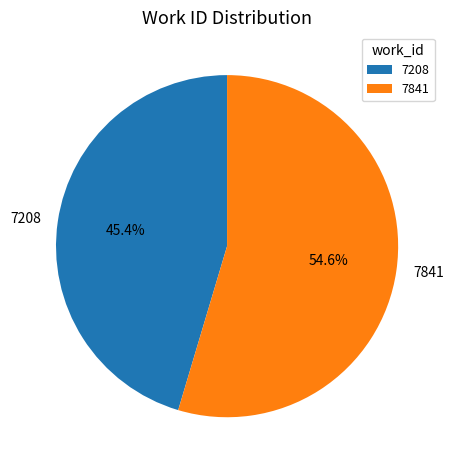

Is there a majority slice in this chart?

Yes